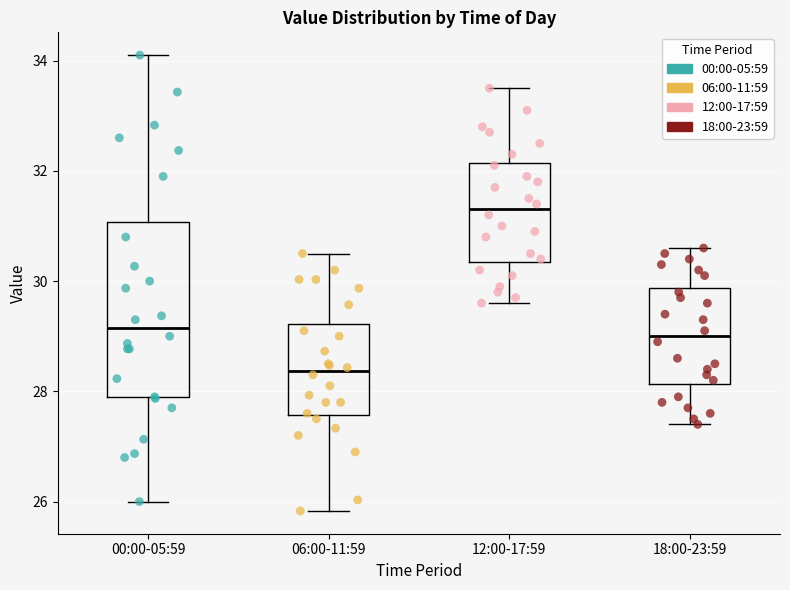

Reading left to right, transcribe this box plot: for each box, give where its median line is, the range the box spans, and where its two whiskers end, as read against the y-axis. The values are not printed on the chart, so give them approximately, as read against the axis.

00:00-05:59: median 29.2, box 27.8 to 31.0, whiskers 26.0 to 34.2
06:00-11:59: median 28.4, box 27.6 to 29.2, whiskers 25.8 to 30.6
12:00-17:59: median 31.4, box 30.4 to 32.2, whiskers 29.6 to 33.6
18:00-23:59: median 29.0, box 28.2 to 29.8, whiskers 27.4 to 30.6